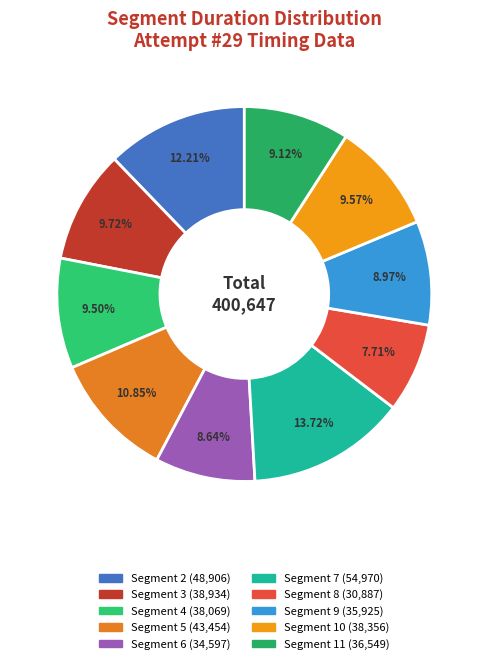

How many slices are in this pie chart?

10